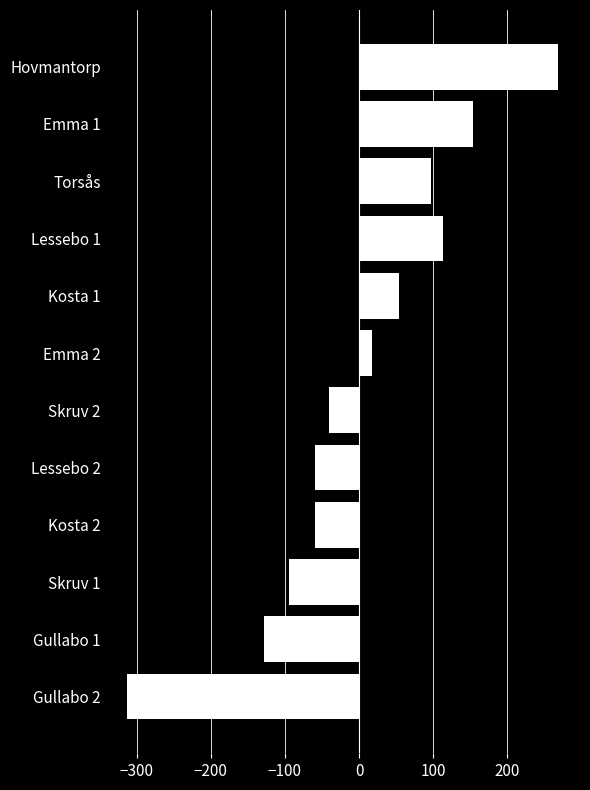

What is the greatest value displayed?

269